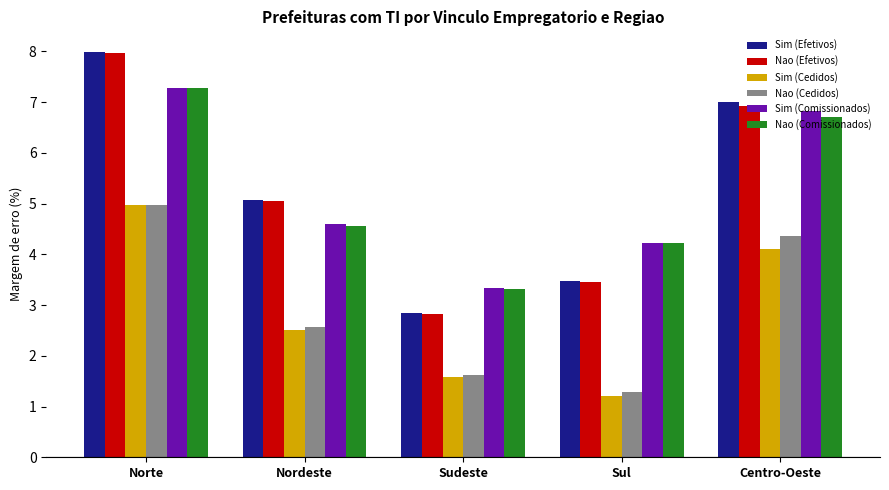

Where is Nao (Efetivos) nearest to the value 5?

Nordeste